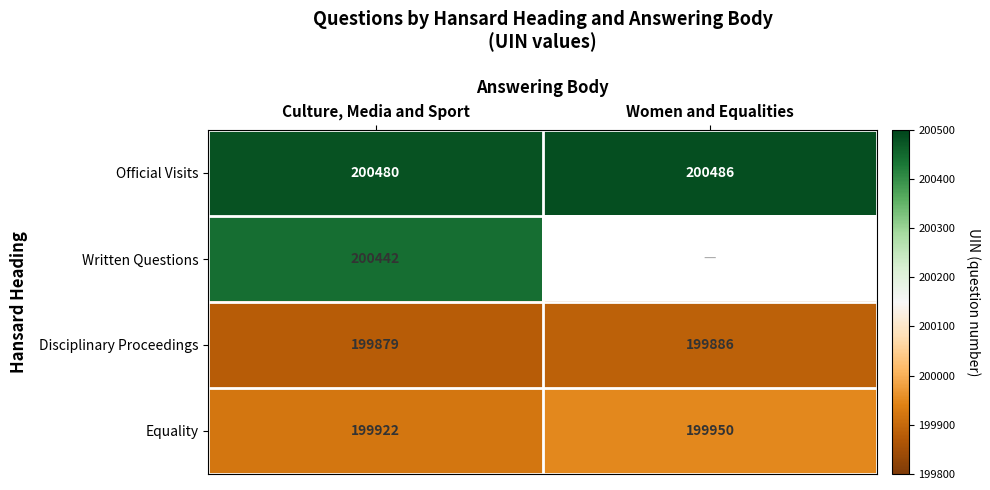

How many distinct data groups are displayed?

4